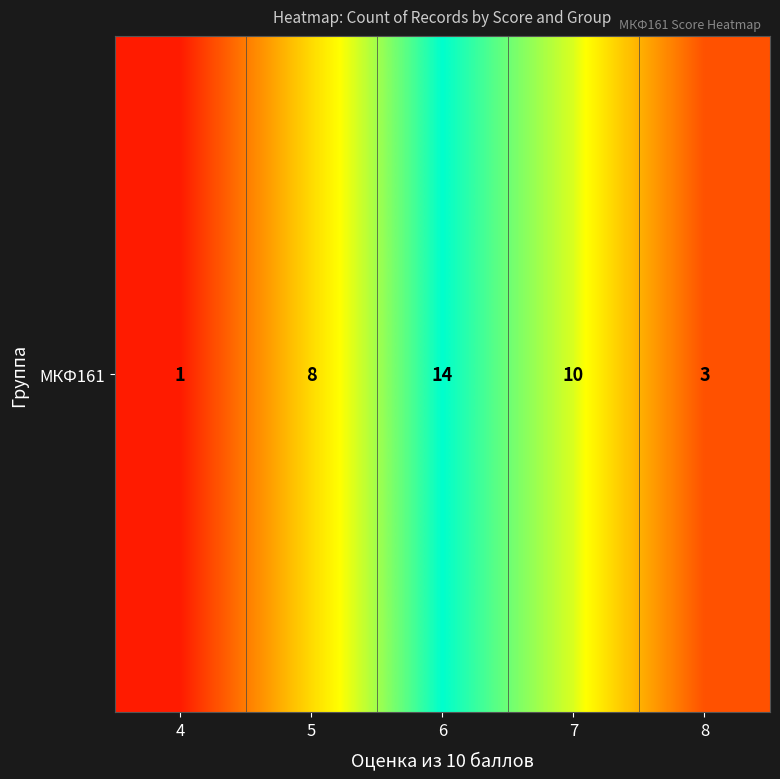

At which label is the value closest to 7?

5